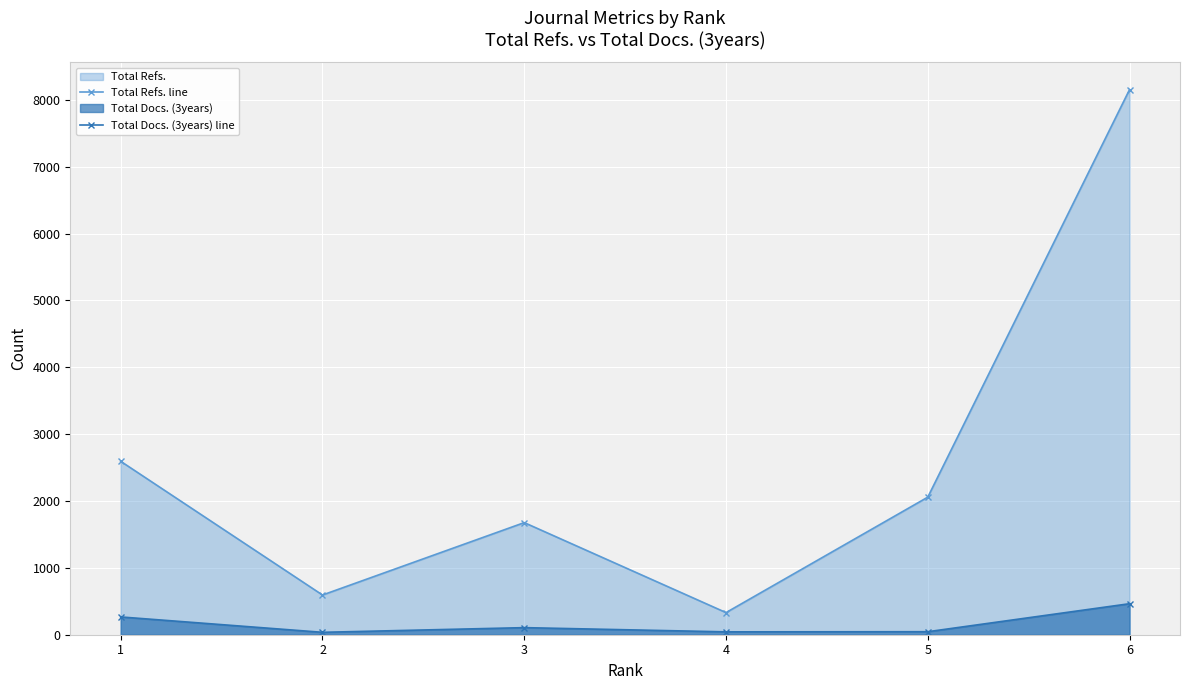

How many lines are shown in the chart?

2